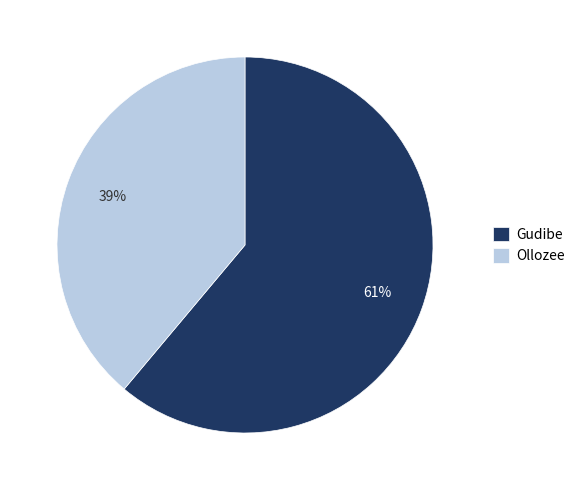

To the nearest percent, what is the difference between the Gudibe and Ollozee slice percentages?

22%